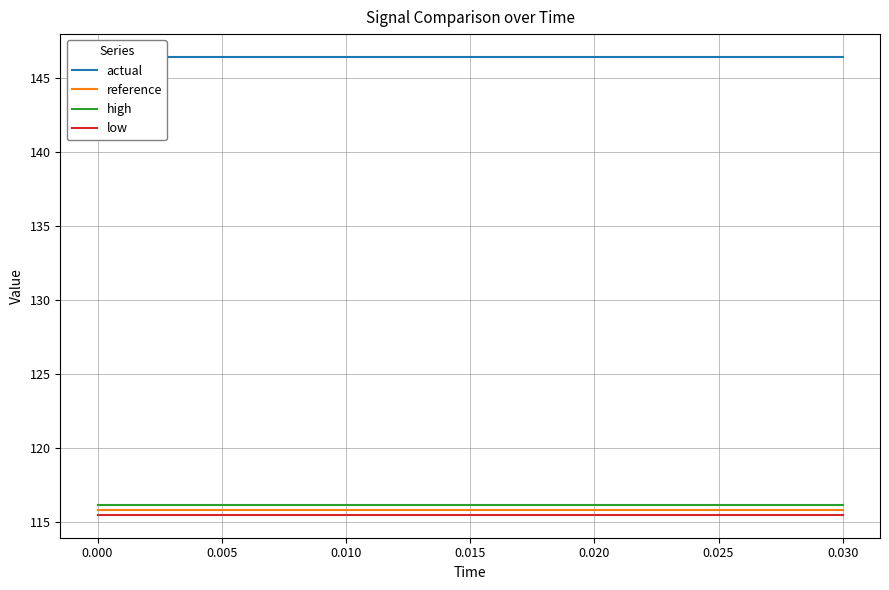

Reading left to right, transcribe all the data shown in this chart.

actual: 146.4	146.4	146.4	146.4	146.4	146.4	146.4	146.4	146.4	146.4	146.4	146.4	146.4	146.4	146.4	146.4
reference: 115.8	115.8	115.8	115.8	115.8	115.8	115.8	115.8	115.8	115.8	115.8	115.8	115.8	115.8	115.8	115.8
high: 116.2	116.2	116.2	116.2	116.2	116.2	116.2	116.2	116.2	116.2	116.2	116.2	116.2	116.2	116.2	116.2
low: 115.5	115.5	115.5	115.5	115.5	115.5	115.5	115.5	115.5	115.5	115.5	115.5	115.5	115.5	115.5	115.5